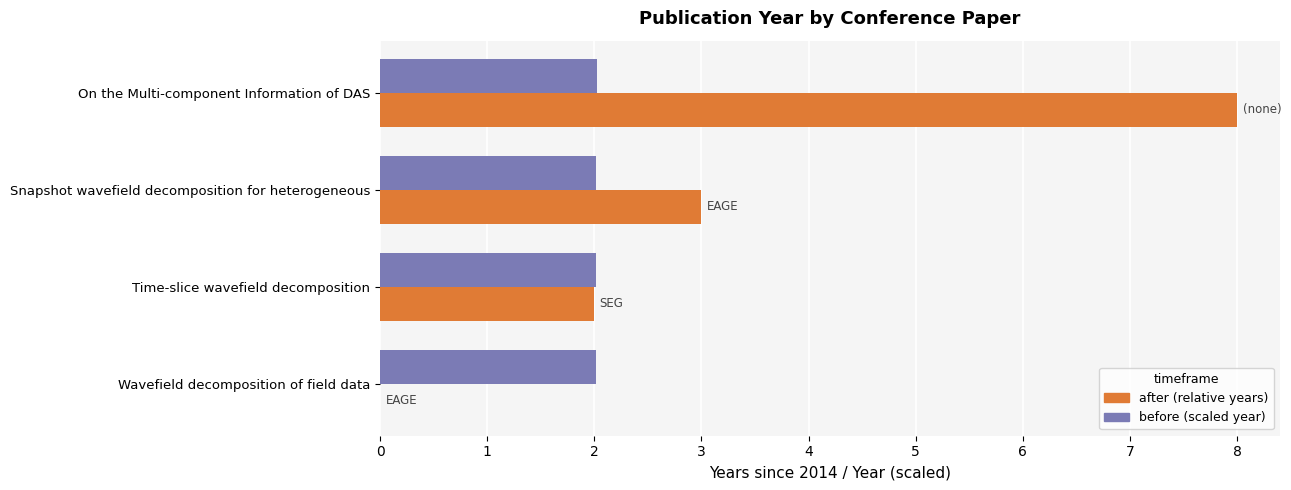

What is the total value across all series at Time-slice wavefield decomposition?

4.0